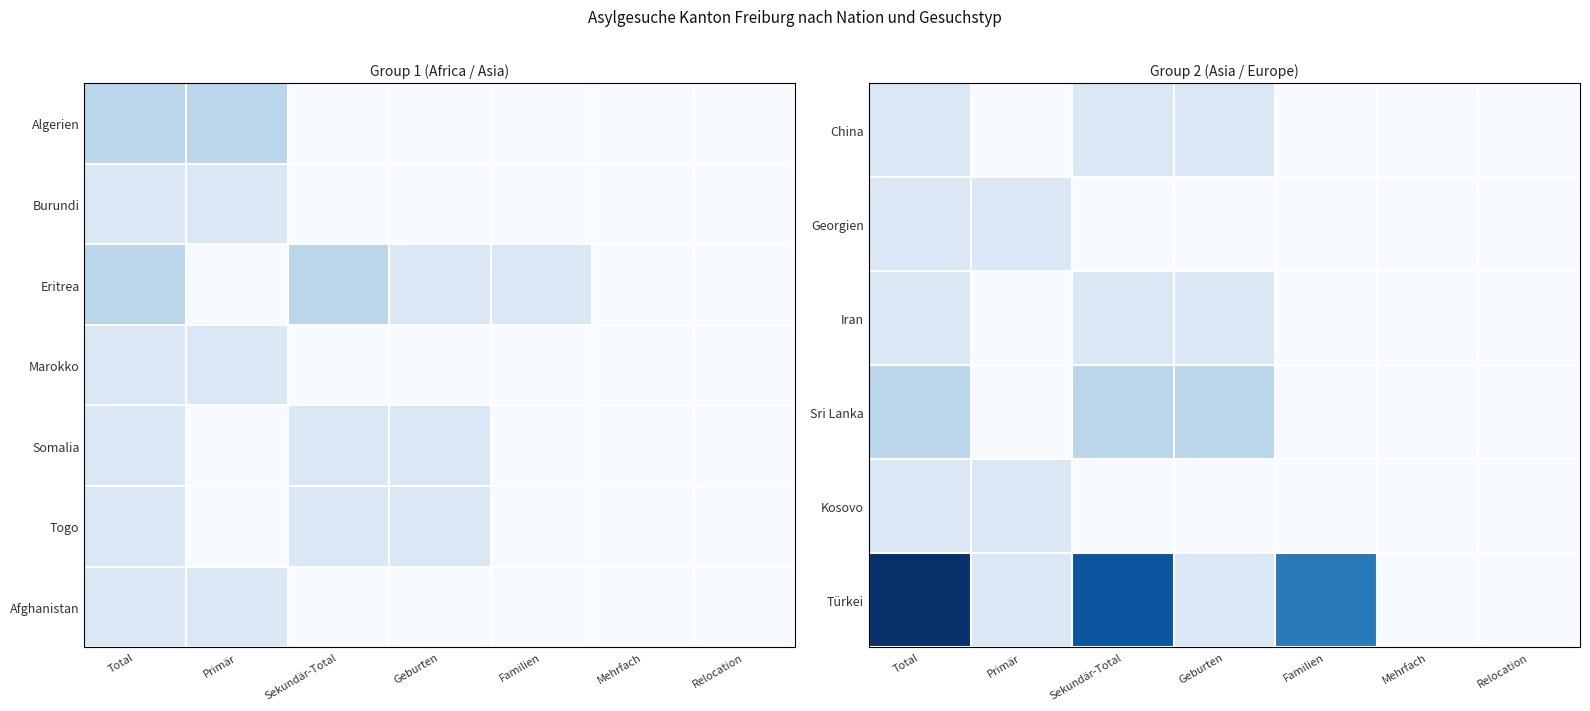

Where is Afghanistan nearest to the value 0?

Sekundär-Total